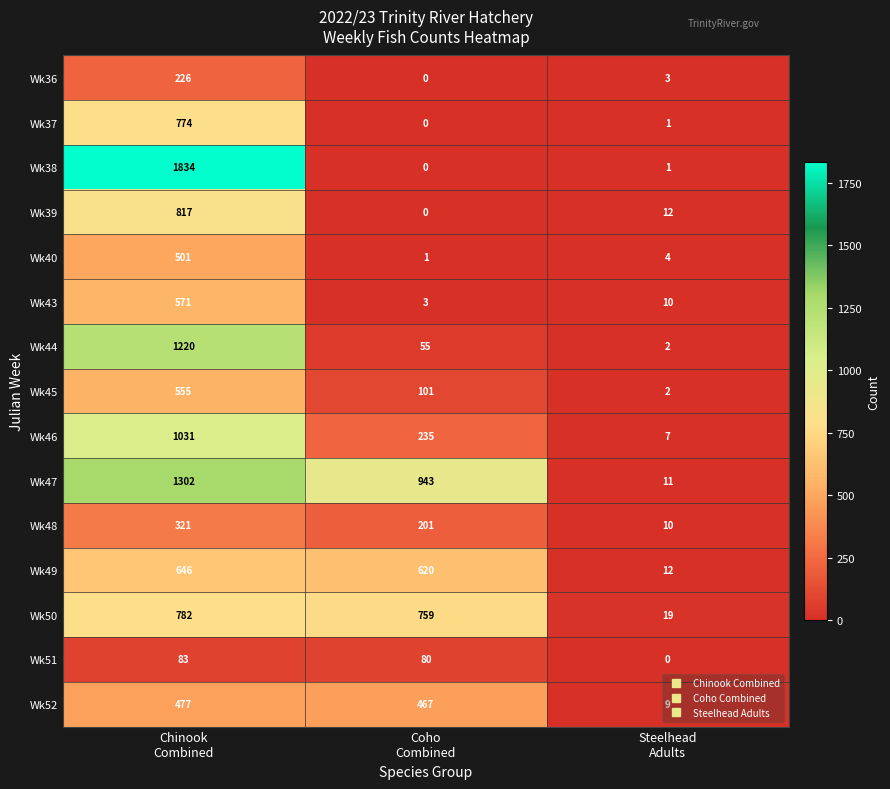

Count the Wk45 values in the range 2 to 555.

3